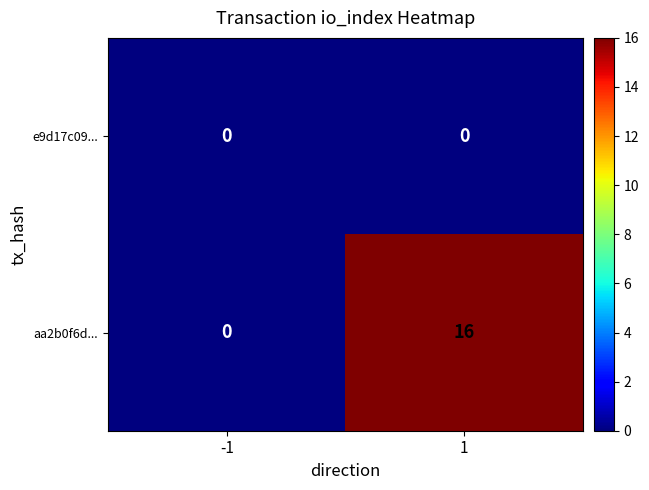

Reading right to left, list all the values displayed in this chart.

e9d17c09...: 1=0	-1=0
aa2b0f6d...: 1=16	-1=0